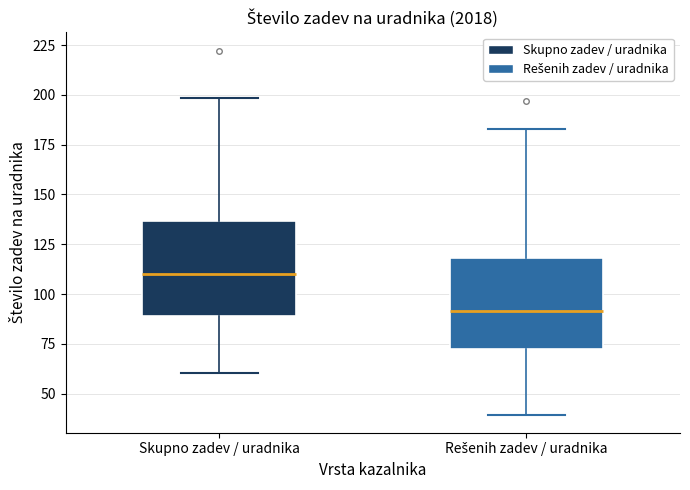

Where is the lower edge of the box for Skupno zadev / uradnika on the y-axis? The values are not printed on the chart, so give them approximately, as read against the axis.

90